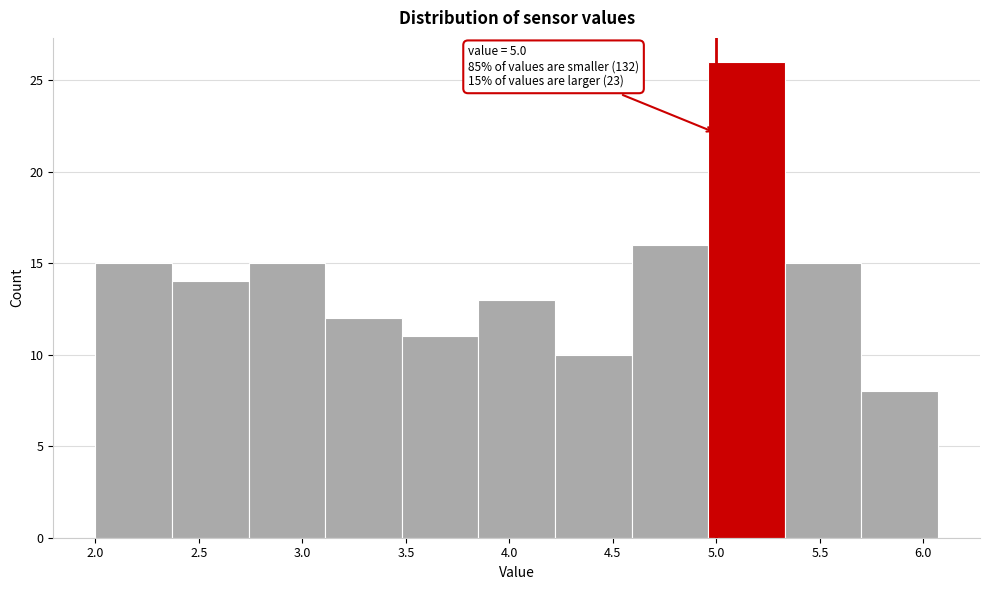

Which range on the x-axis has the tallest bar?

4.96 to 5.33